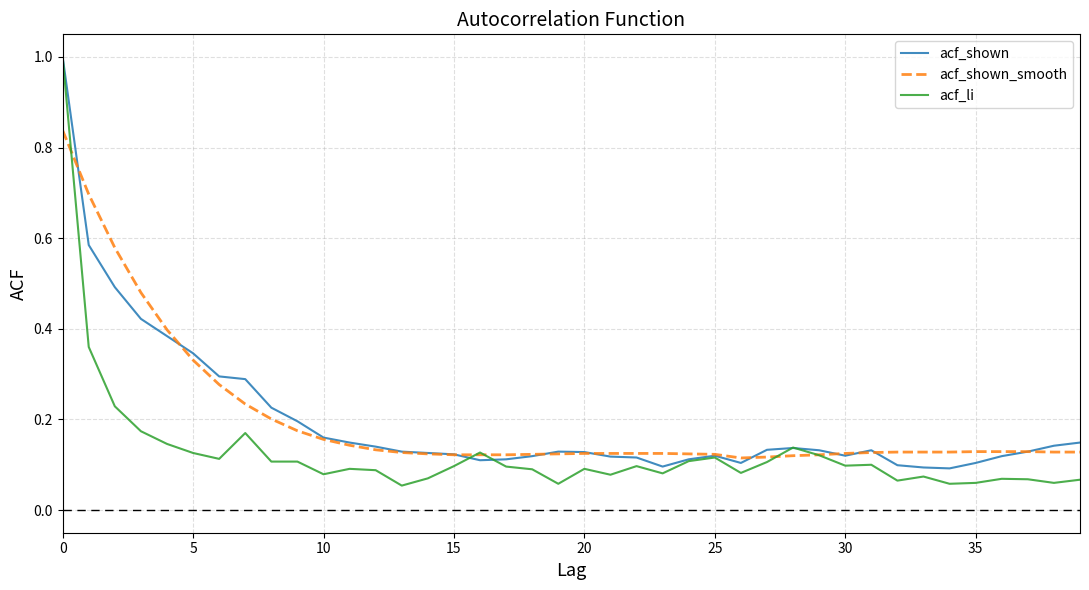

What is the maximum value for acf_shown?

1.0